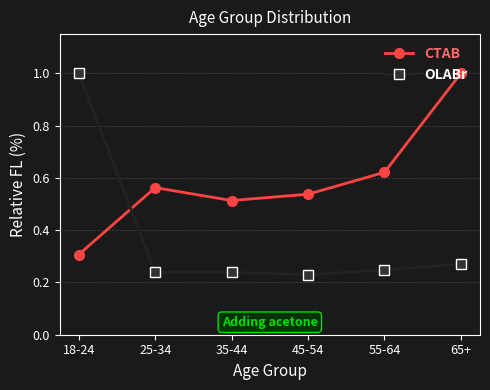

Count the number of data series in this chart.

2